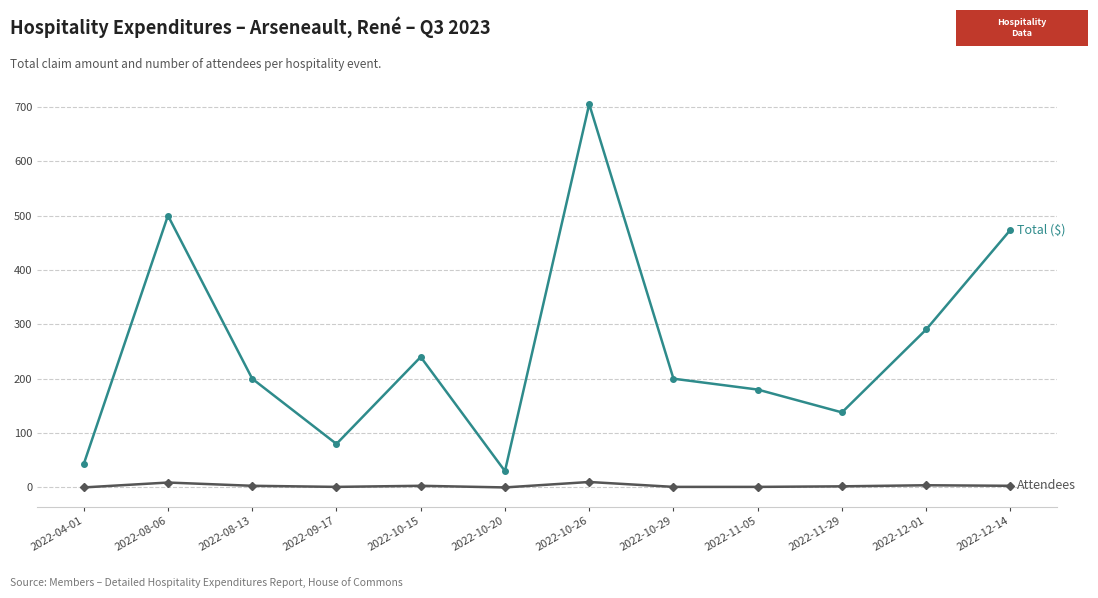

What is the spread (max minus min) of values at 2022-04-01?

42.8